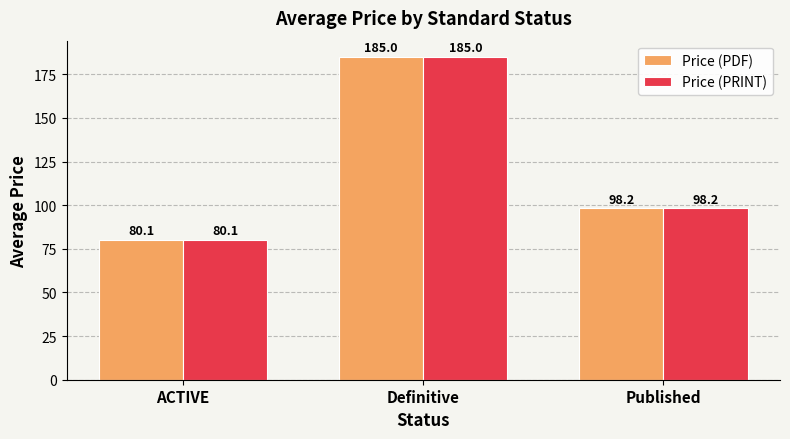

The Price (PRINT) series shows 185.0 at Definitive. True or false?

True